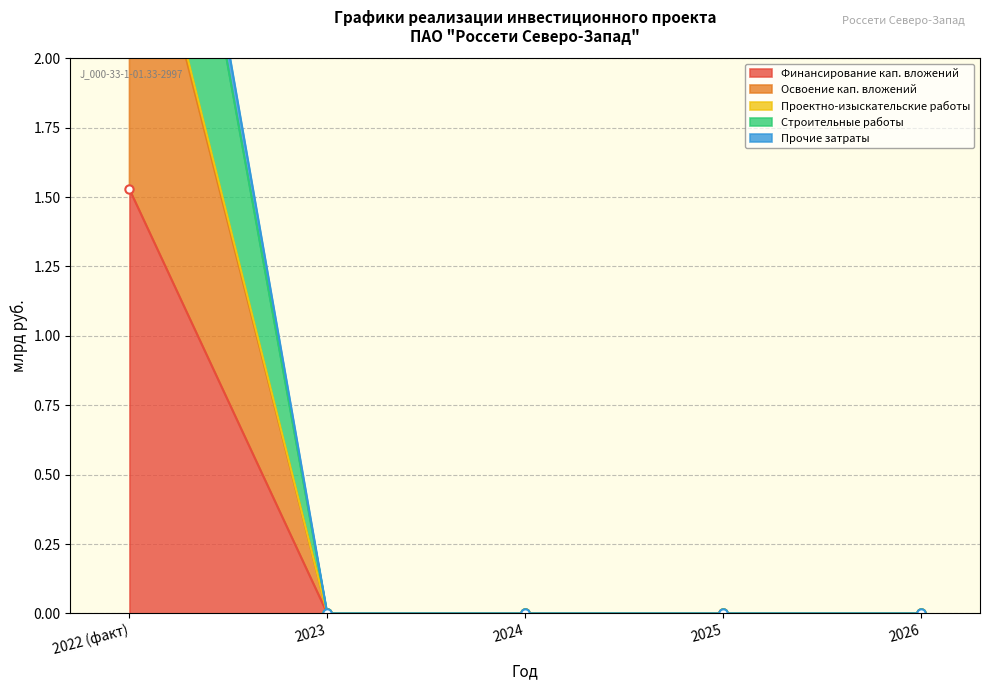

Is it true that Строительные работы equals 0.0 at 2026?

True